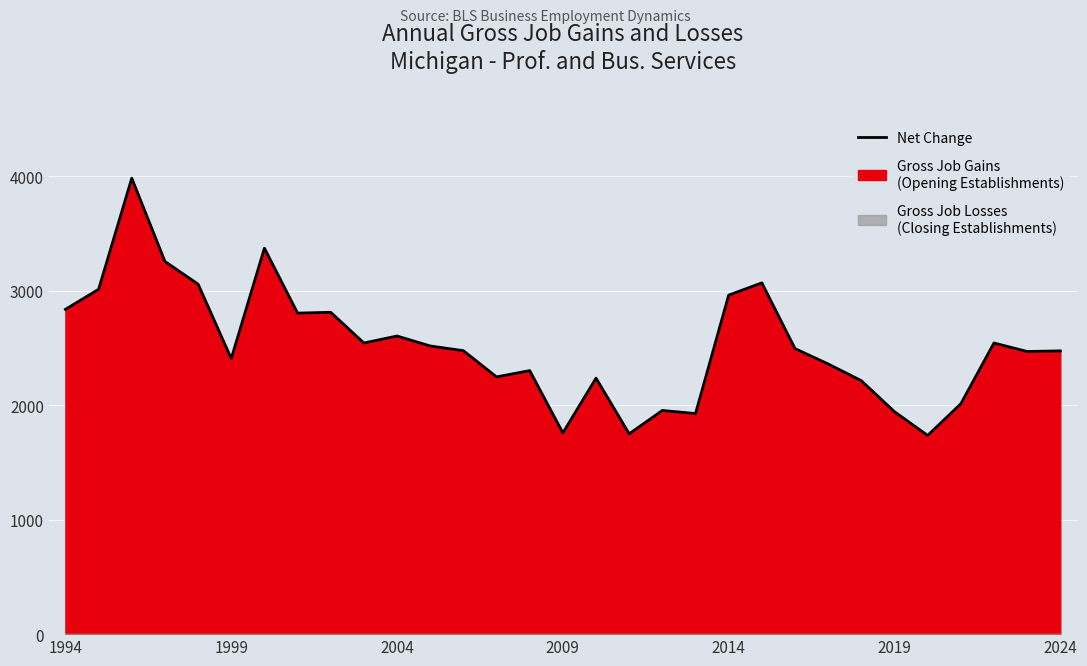

Which has a higher value, 9 or 14?

9